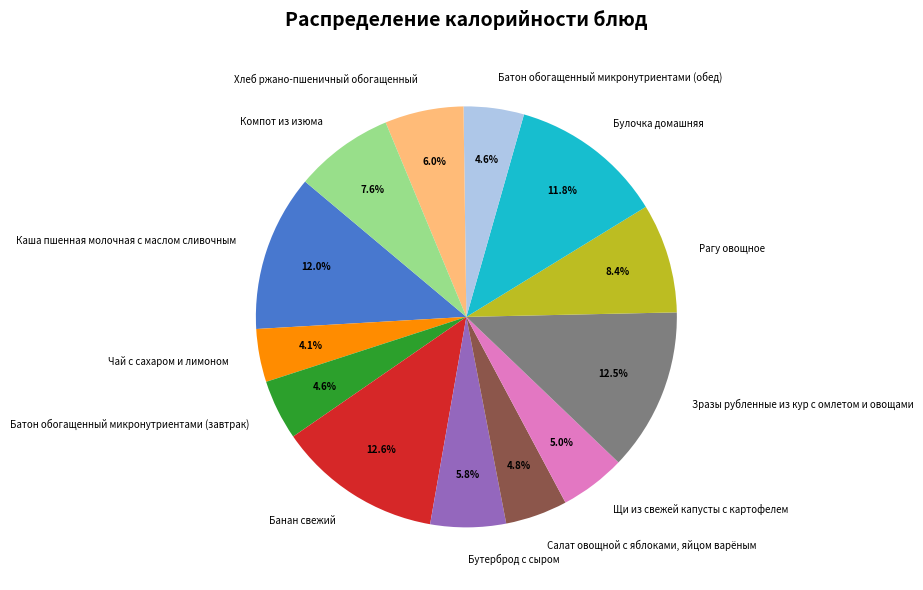

Which slice is the smallest?

Чай с сахаром и лимоном